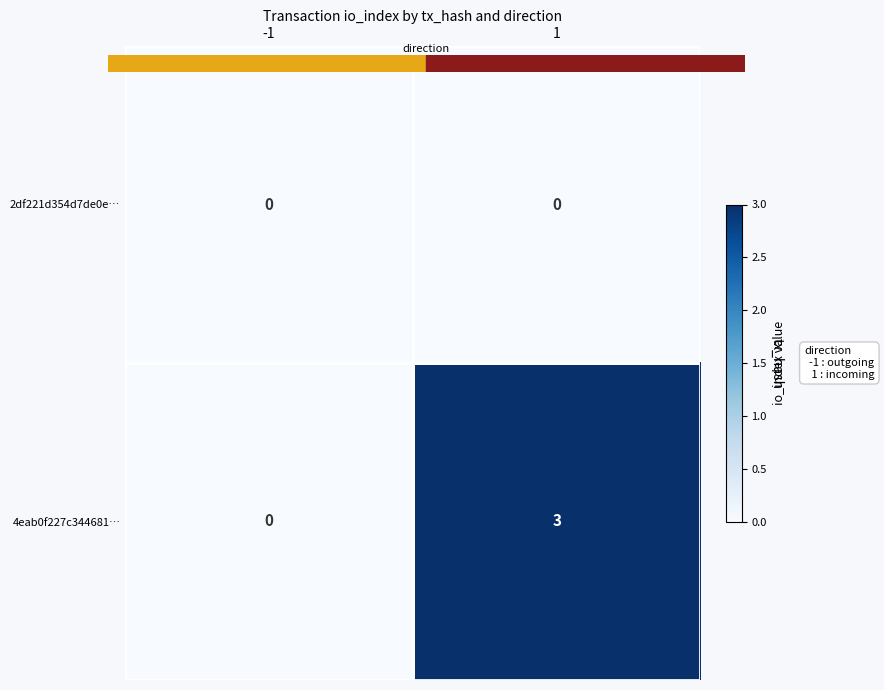

At which category does the chart reach its peak across all series?

1